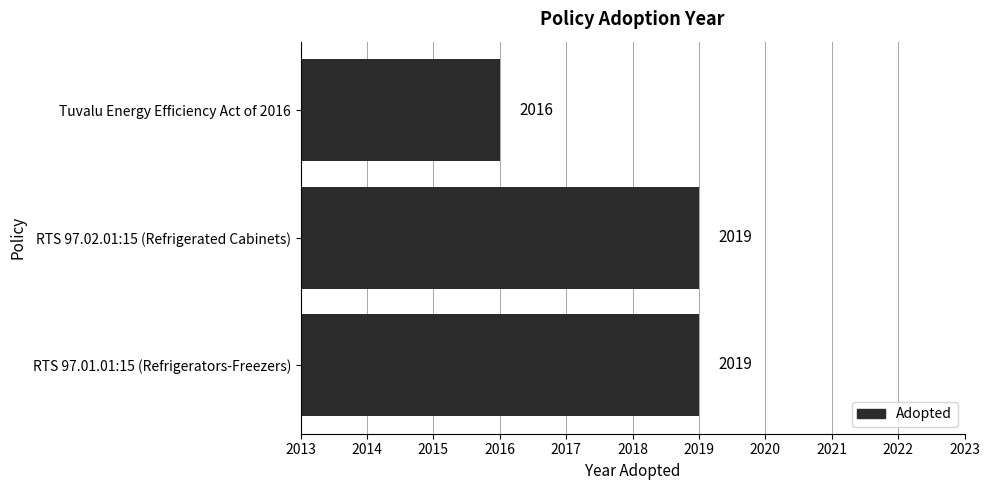

What is the difference between the maximum and minimum values?

3